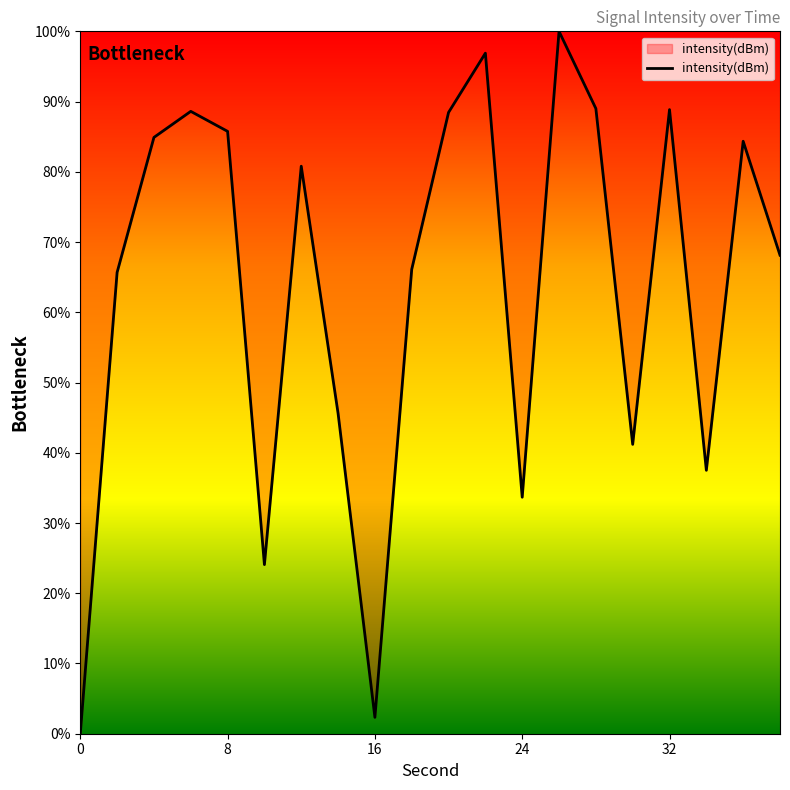

Reading left to right, what are all the values shown in this chart?

0.0	65.7	84.9	88.6	85.8	24.1	80.8	45.6	2.3	66.1	88.5	96.9	33.7	100.0	89.0	41.2	88.9	37.5	84.3	68.1